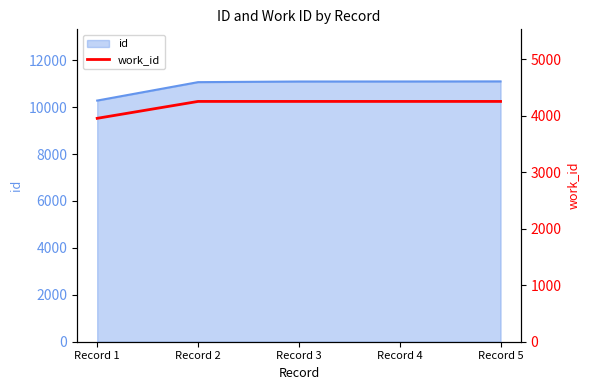

Reading left to right, what are all the values shown in this chart?

3954	4253	4253	4253	4253